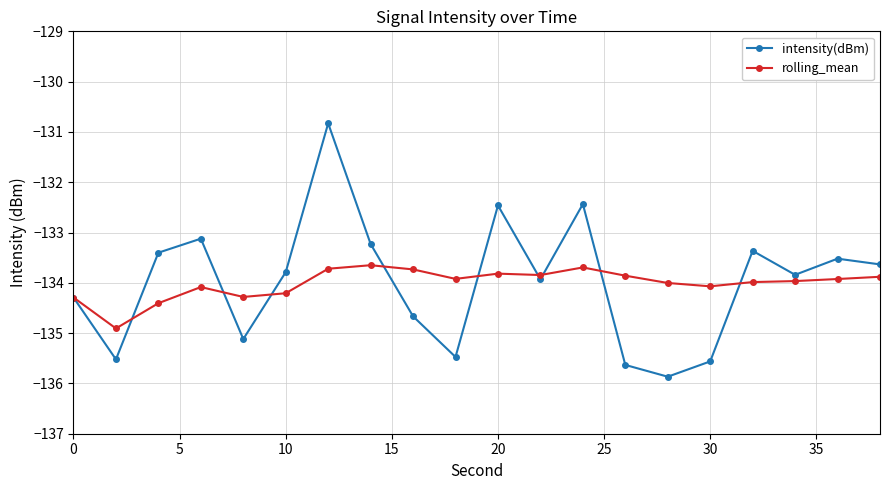

What is the minimum value for rolling_mean?

-134.9